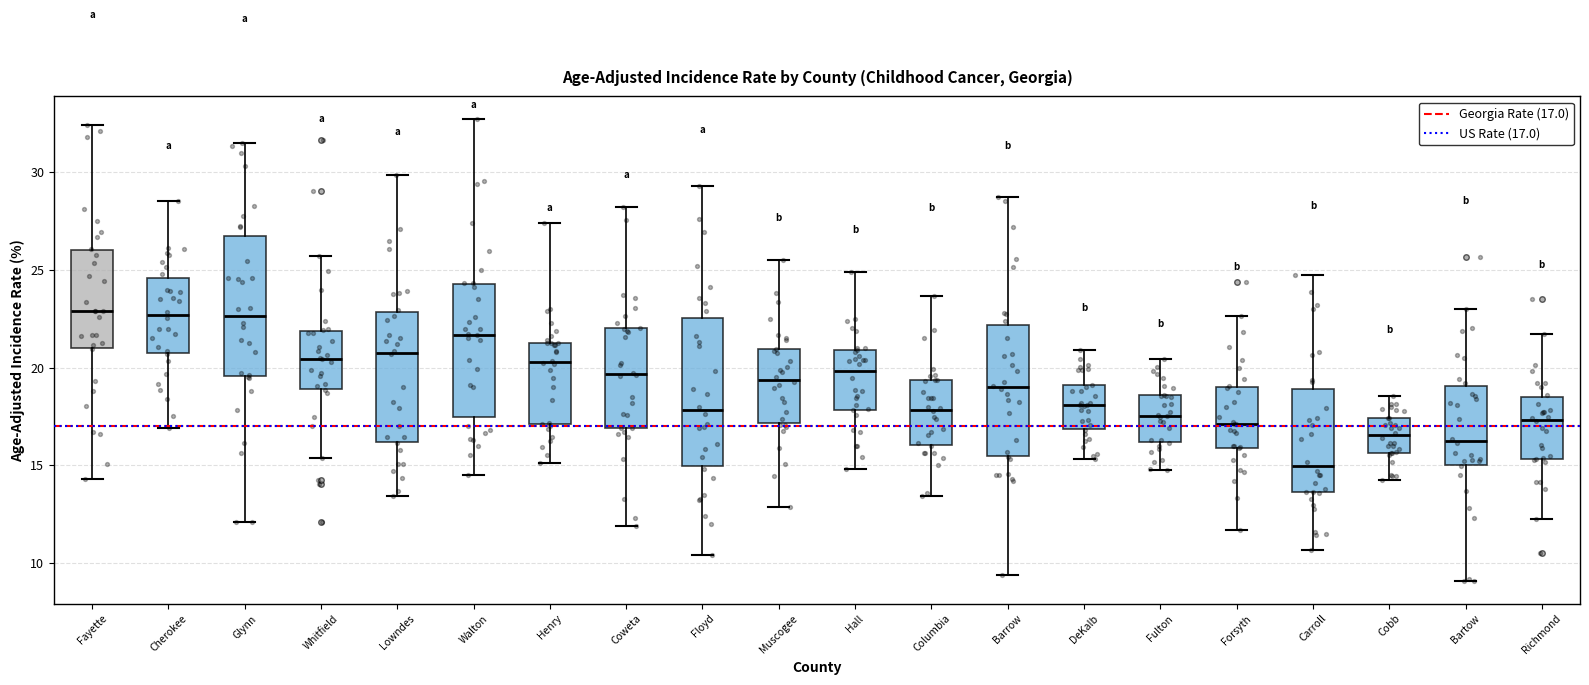

Reading left to right, read every box against the y-axis: the position of its median line, the range the box covers, and the ends of its whiskers. The values are not printed on the chart, so give them approximately, as read against the axis.

Fayette: median 23.0, box 21.0 to 26.0, whiskers 14.5 to 32.5
Cherokee: median 22.5, box 20.5 to 24.5, whiskers 17.0 to 28.5
Glynn: median 22.5, box 19.5 to 26.5, whiskers 12.0 to 31.5
Whitfield: median 20.5, box 19.0 to 22.0, whiskers 15.5 to 25.5
Lowndes: median 21.0, box 16.0 to 23.0, whiskers 13.5 to 30.0
Walton: median 21.5, box 17.5 to 24.5, whiskers 14.5 to 32.5
Henry: median 20.5, box 17.0 to 21.5, whiskers 15.0 to 27.5
Coweta: median 19.5, box 17.0 to 22.0, whiskers 12.0 to 28.0
Floyd: median 18.0, box 15.0 to 22.5, whiskers 10.5 to 29.5
Muscogee: median 19.5, box 17.0 to 21.0, whiskers 13.0 to 25.5
Hall: median 20.0, box 18.0 to 21.0, whiskers 15.0 to 25.0
Columbia: median 18.0, box 16.0 to 19.5, whiskers 13.5 to 23.5
Barrow: median 19.0, box 15.5 to 22.0, whiskers 9.5 to 28.5
DeKalb: median 18.0, box 17.0 to 19.0, whiskers 15.5 to 21.0
Fulton: median 17.5, box 16.0 to 18.5, whiskers 15.0 to 20.5
Forsyth: median 17.0, box 16.0 to 19.0, whiskers 11.5 to 22.5
Carroll: median 15.0, box 13.5 to 19.0, whiskers 10.5 to 24.5
Cobb: median 16.5, box 15.5 to 17.5, whiskers 14.0 to 18.5
Bartow: median 16.5, box 15.0 to 19.0, whiskers 9.0 to 23.0
Richmond: median 17.5, box 15.5 to 18.5, whiskers 12.5 to 21.5